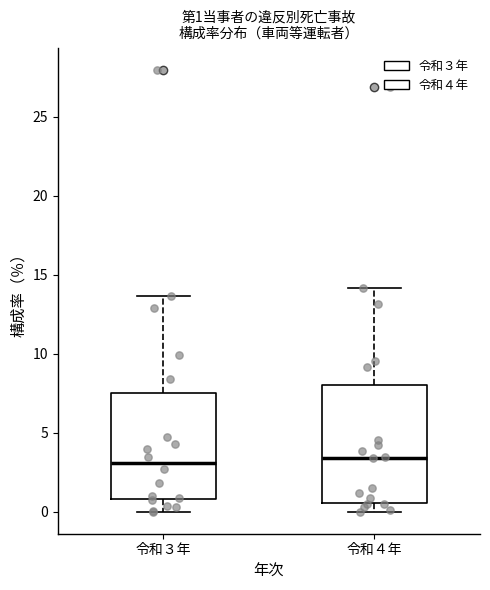

Comparing the boxes themselves (not the whiskers), which one is the tallest?

令和４年